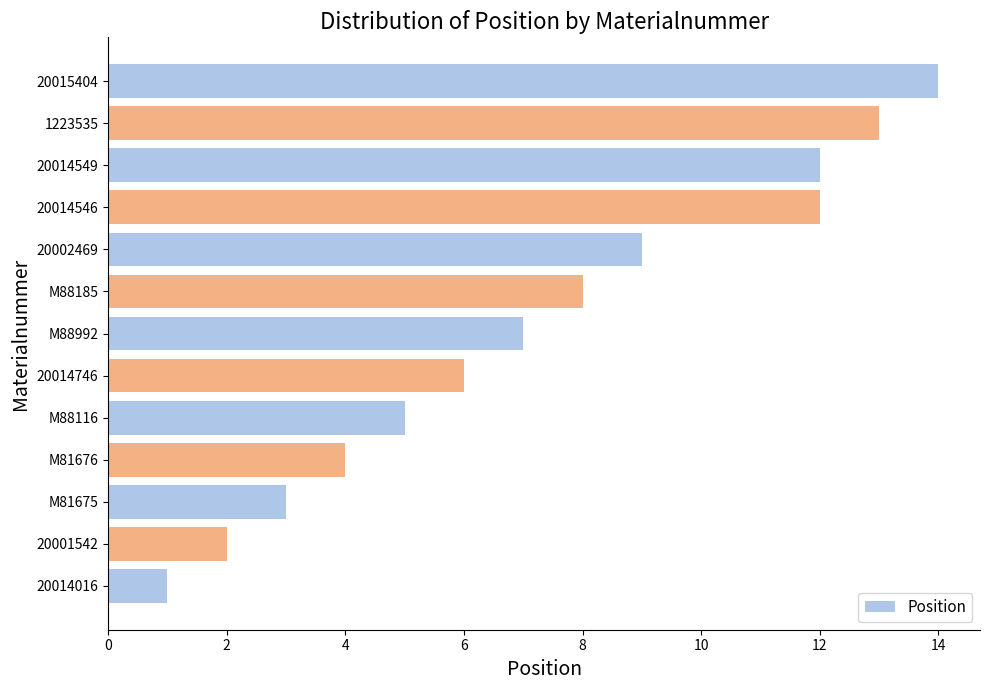

What is the minimum value shown in the chart?

1